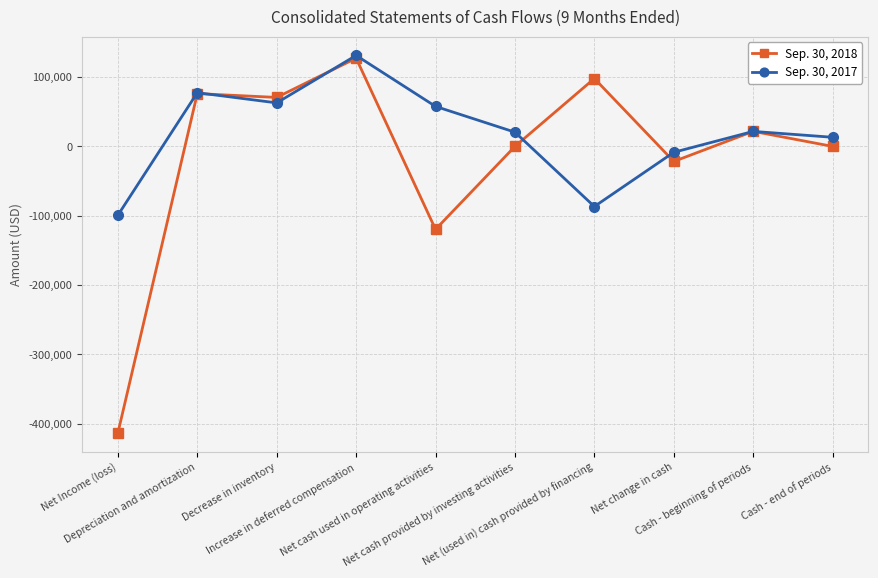

What is the difference between the maximum and minimum values in the Sep. 30, 2017 series?

230517